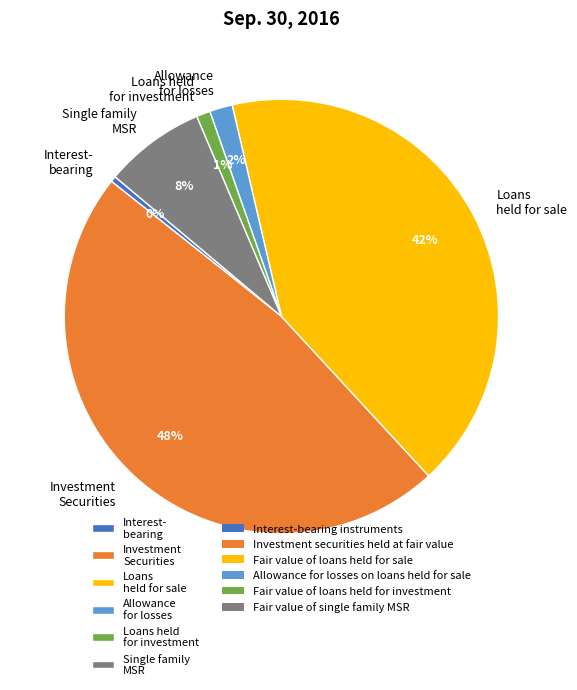

To the nearest percent, what portion does Investment Securities represent?

48%